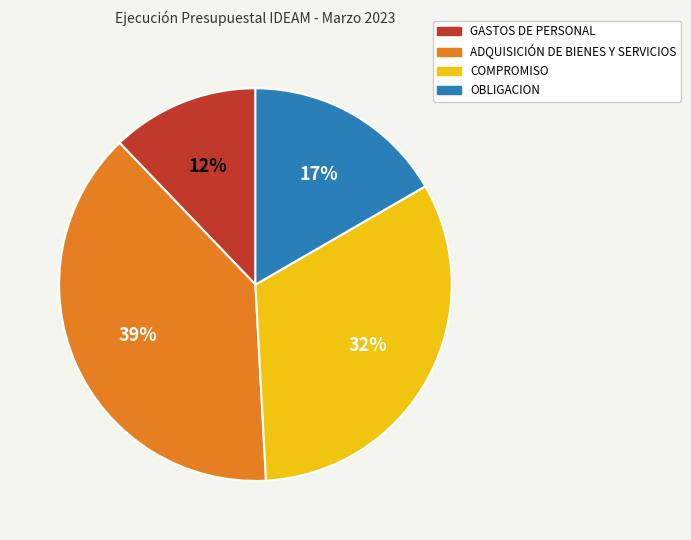

How many segments does this pie chart have?

4